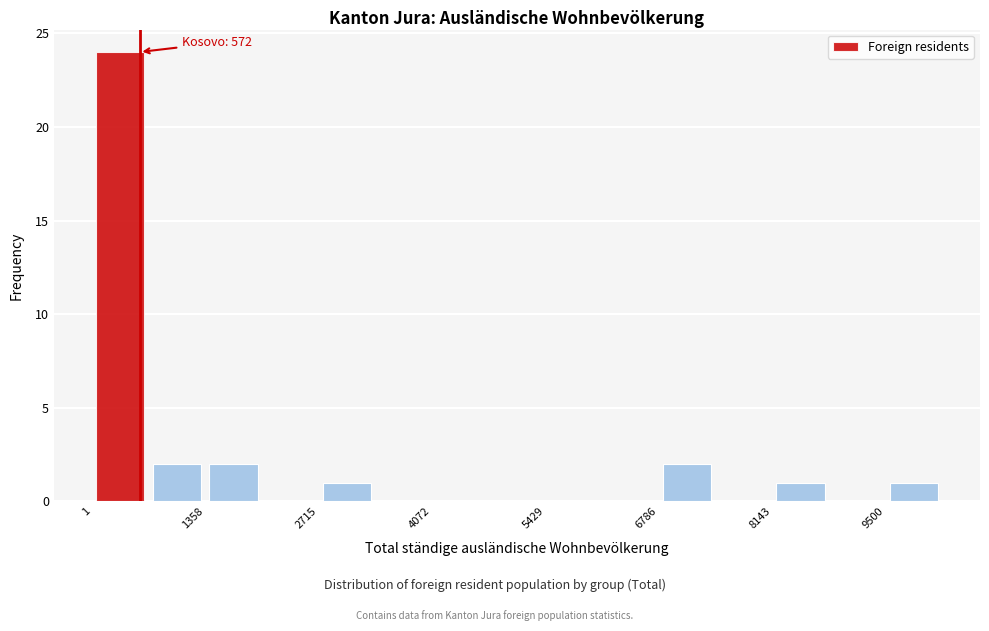

Around what value on the x-axis is the tallest bar? Give the approximate position of its centre, as read against the axis.

400